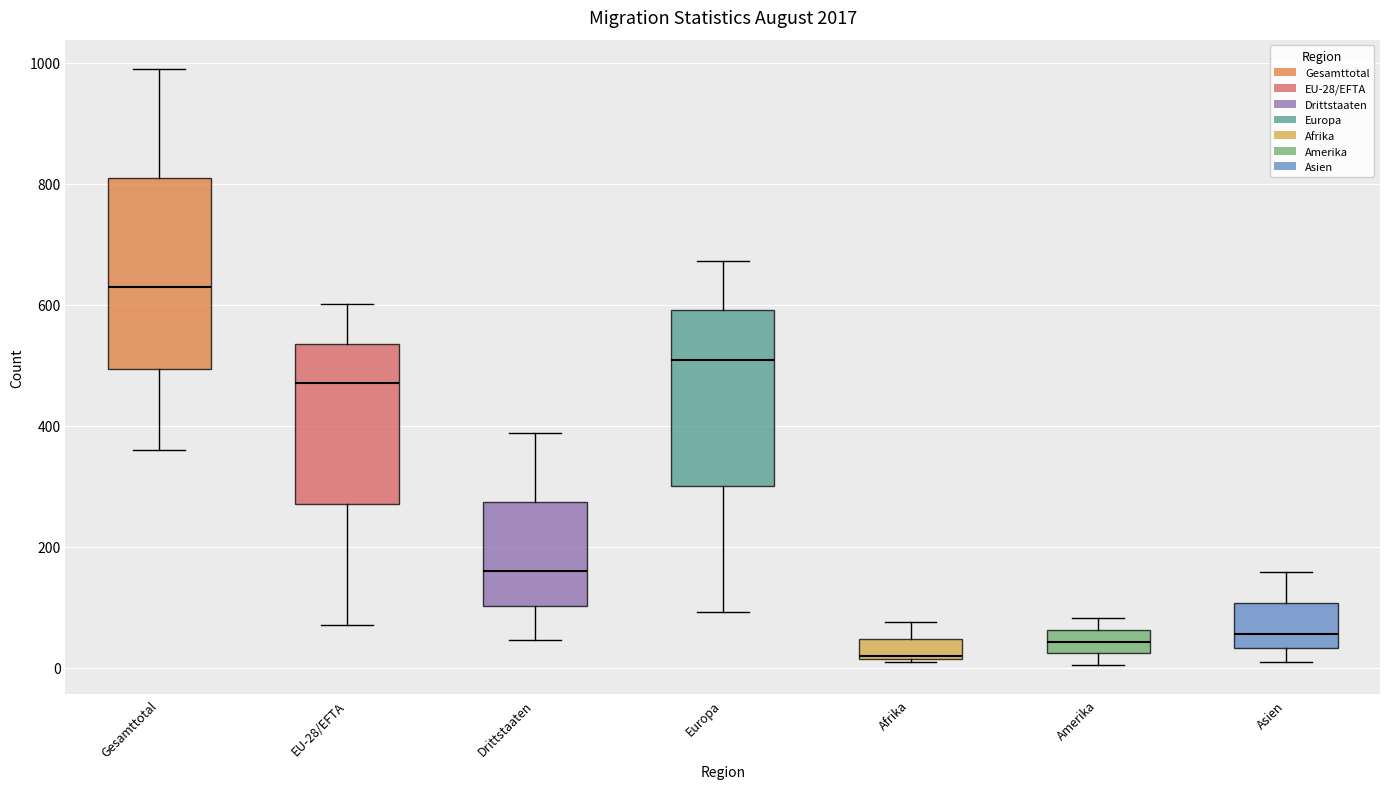

Where does the median line of the box for Amerika sit on the y-axis? The values are not printed on the chart, so give them approximately, as read against the axis.

40